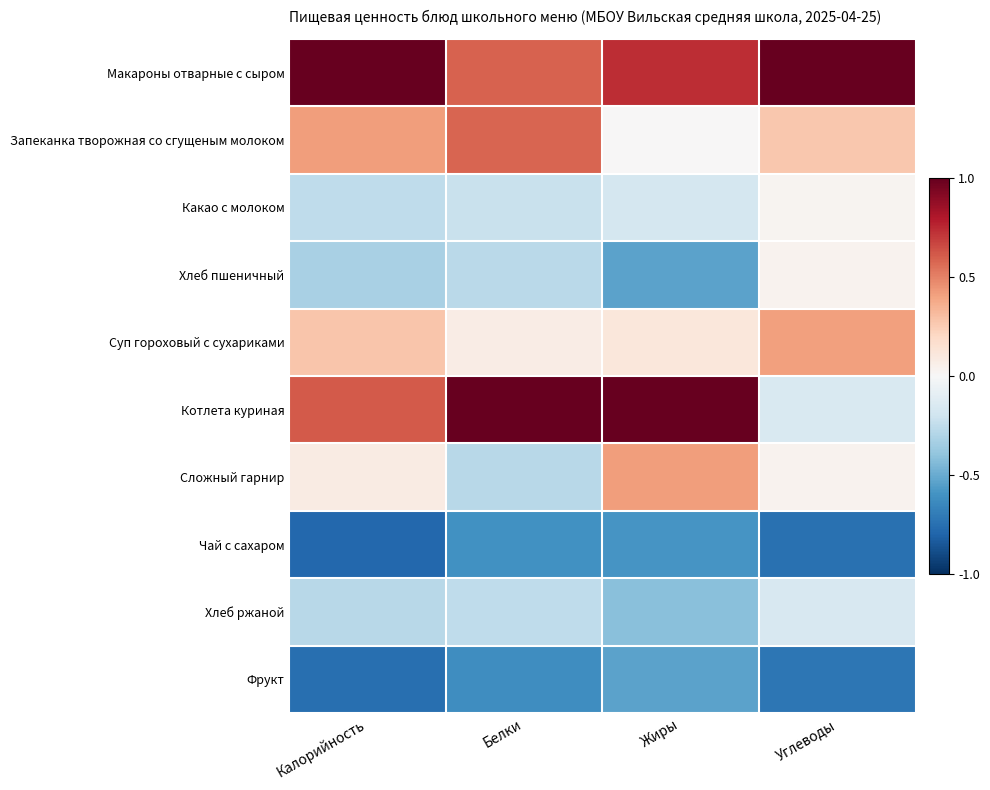

Between Калорийность and Углеводы, which is larger?

Калорийность